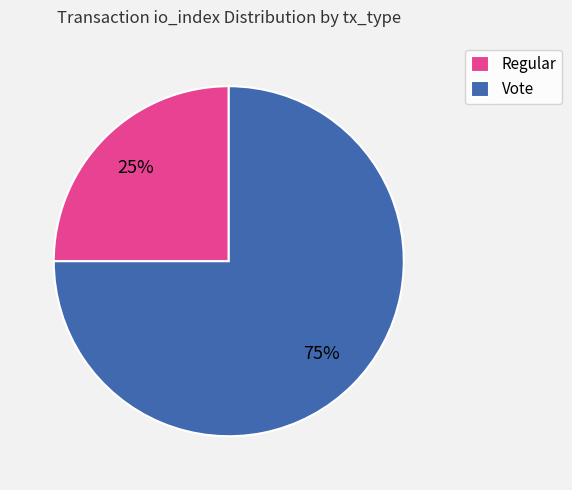

What is the majority slice?

Vote